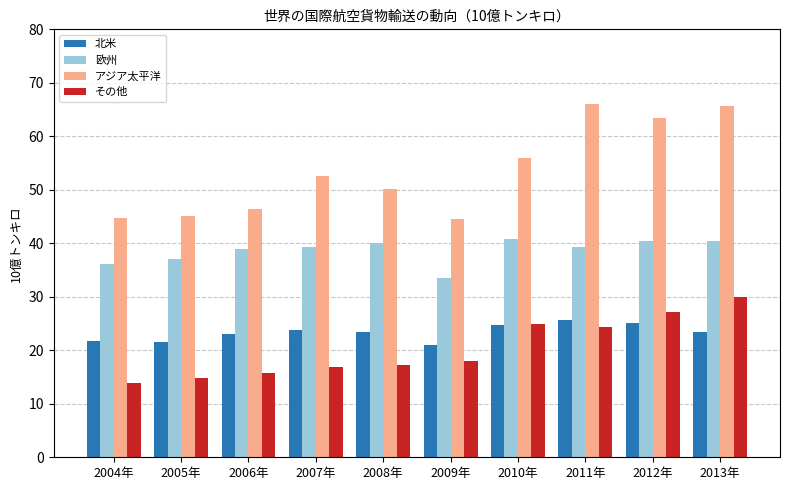

What is the lowest value of the その他 series?

13.8